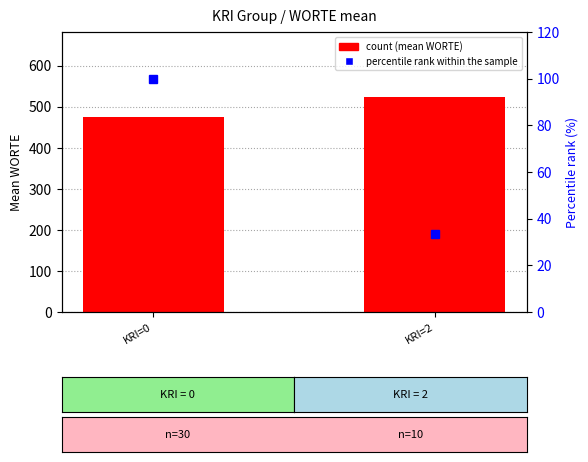

At how many categories does at least one series exceed 308?

2